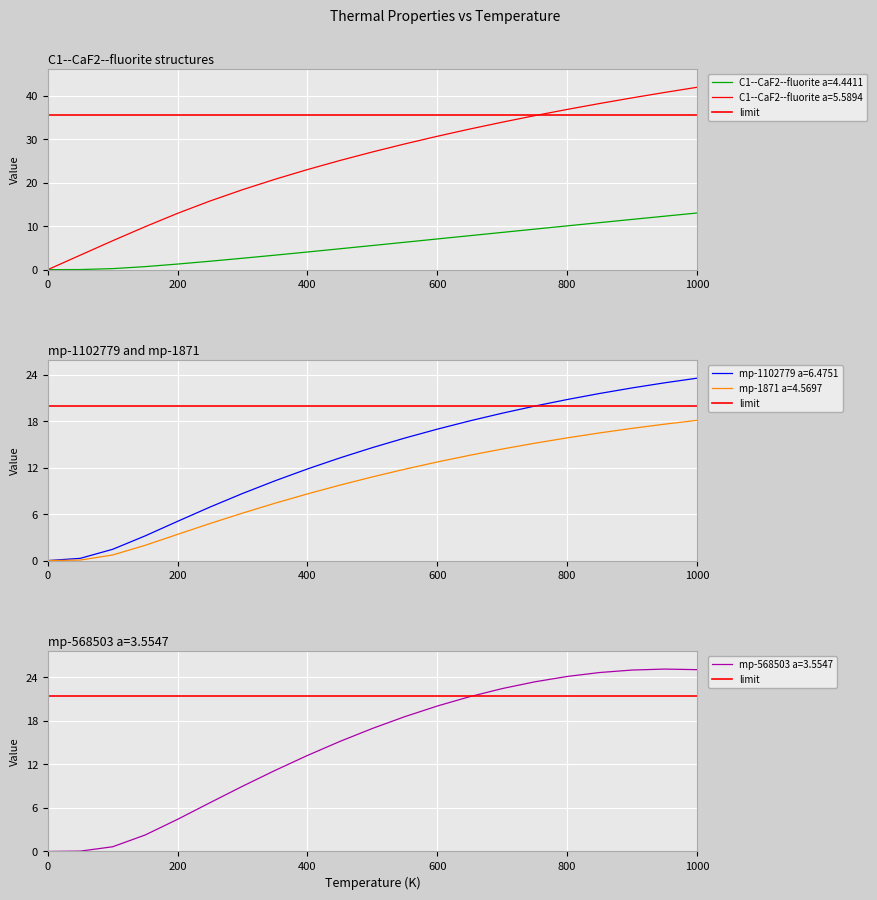

What position from the right is 950.0?

2